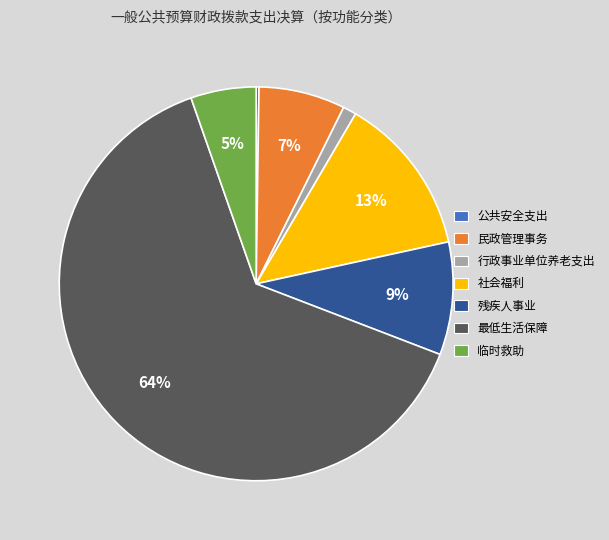

The 临时救助 slice represents 17% of the pie. True or false?

False